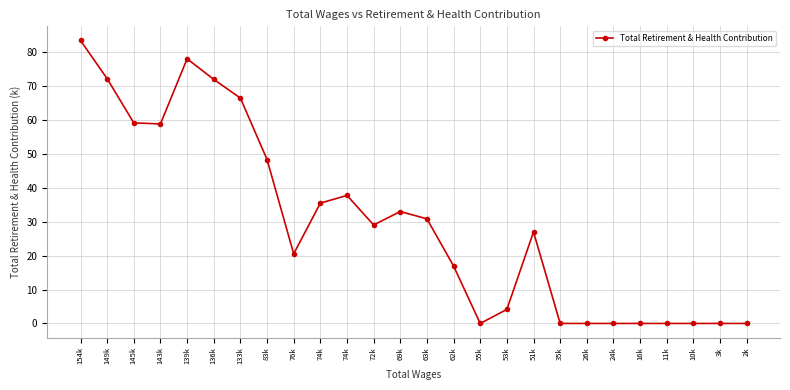

What value does the data have at 74k?

35.5